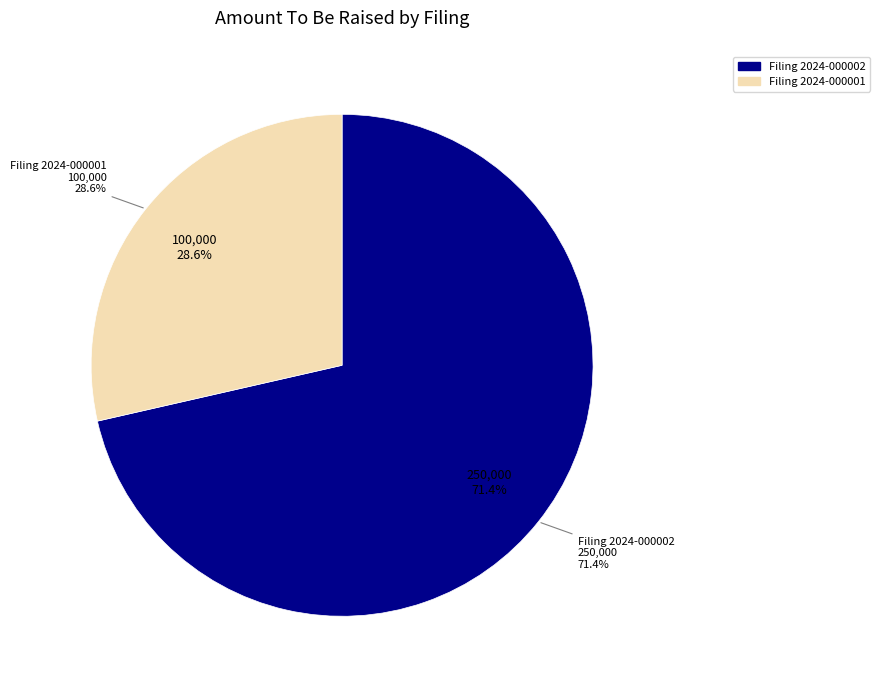

Combined, do 0002024476-24-000002 and 0002024476-24-000001 account for over 50%?

Yes